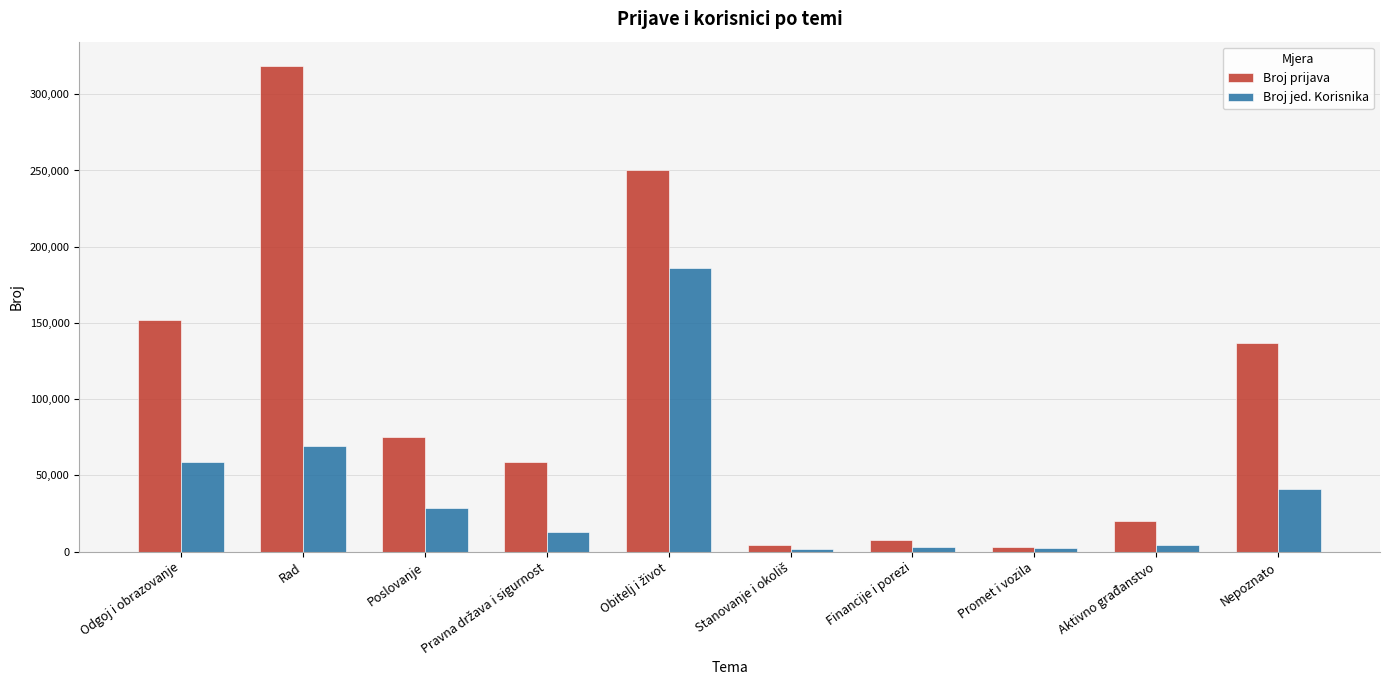

What is the value of the Broj jed. Korisnika bar at the 6th from the left?

1733